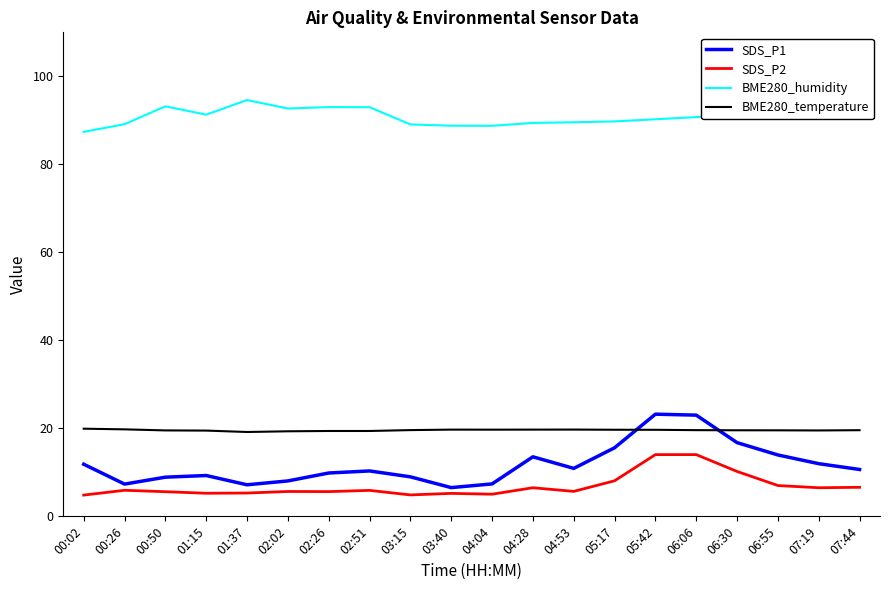

Is the value of SDS_P2 at 04:04 greater than the value of BME280_temperature at 00:26?

No